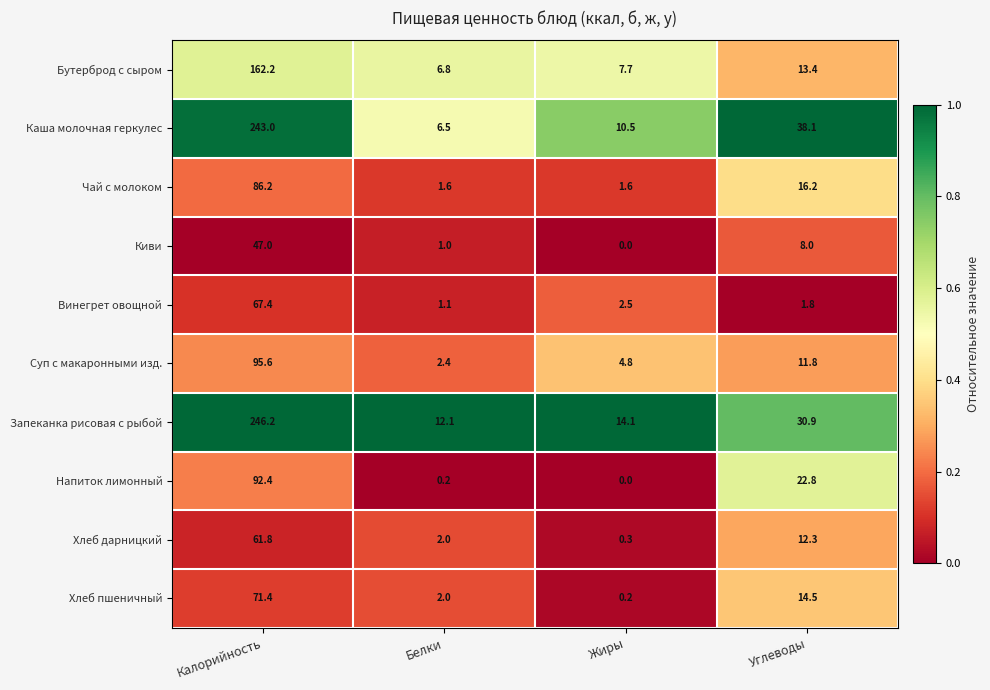

Count the number of data series in this chart.

10